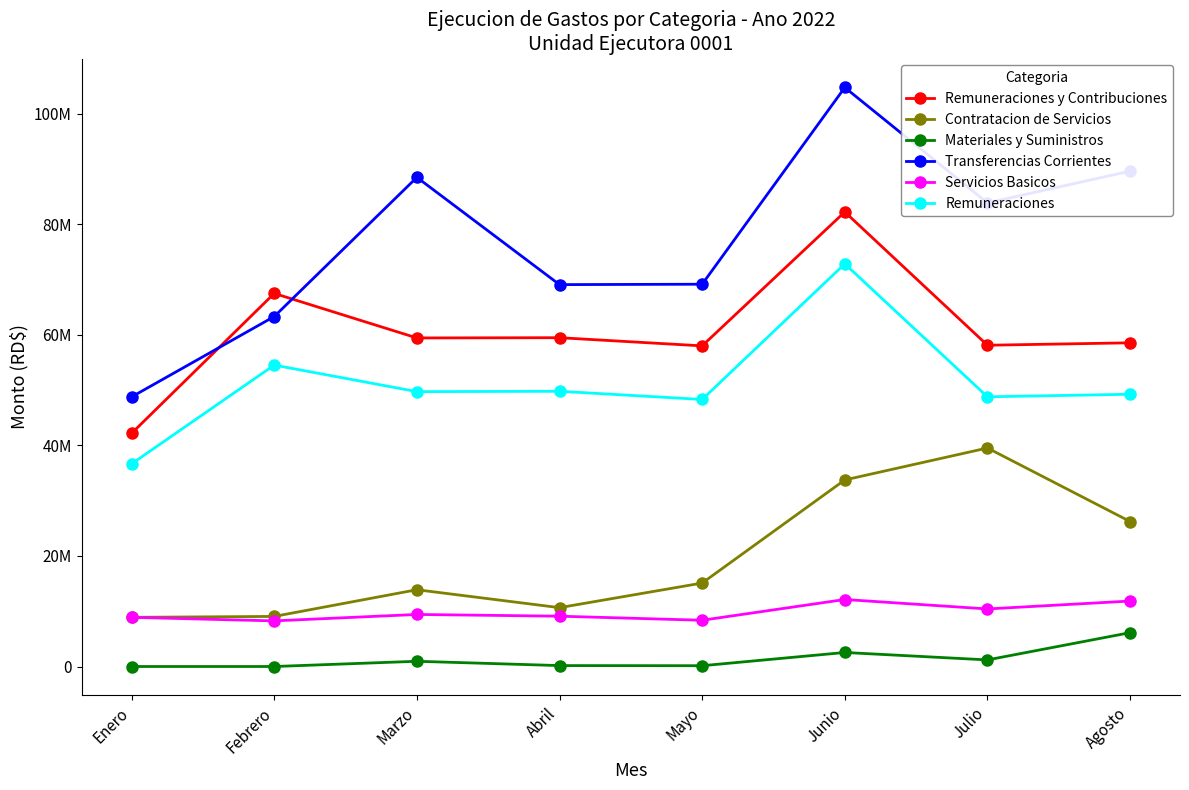

Does the chart have visible grid lines?

No